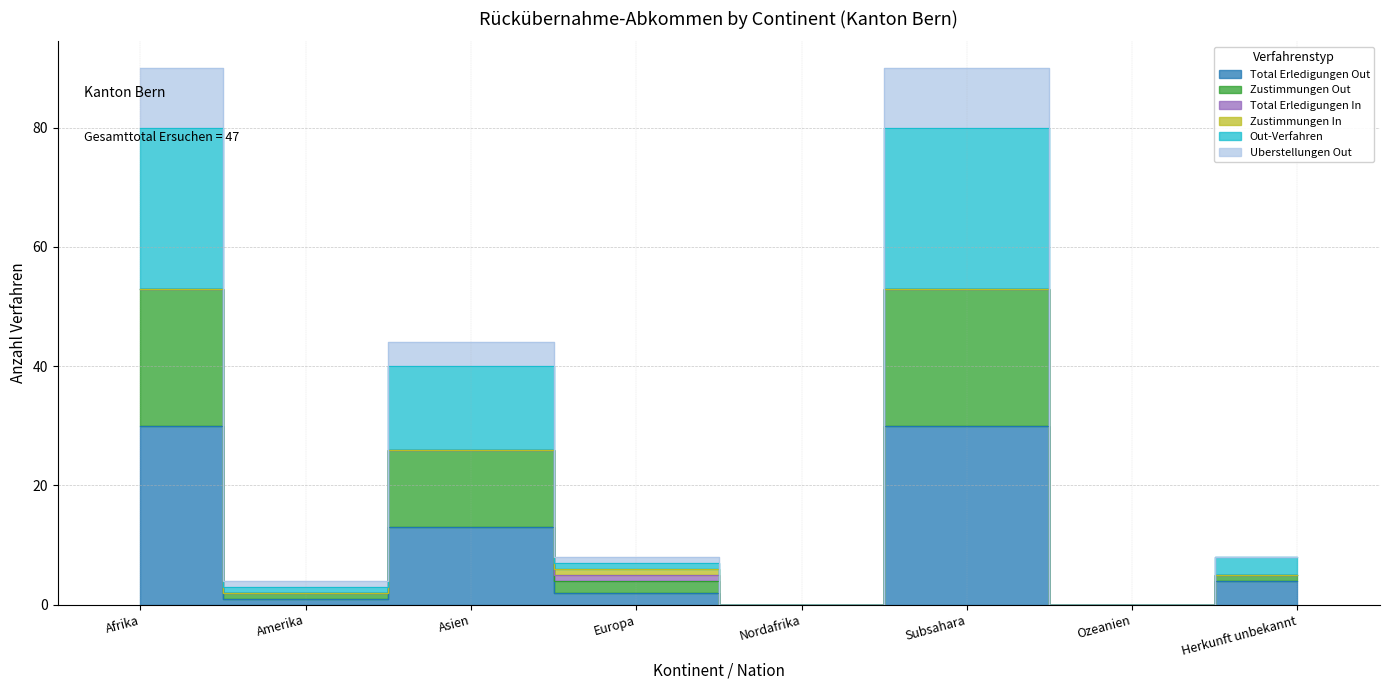

What is the difference between the maximum and minimum values in the Uberstellungen Out series?

90